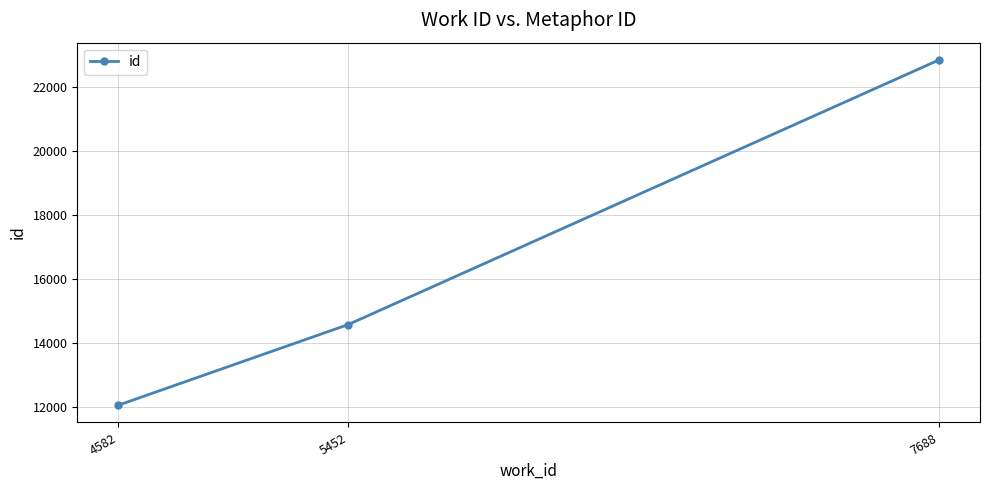

Which label corresponds to the largest value in the chart?

7688